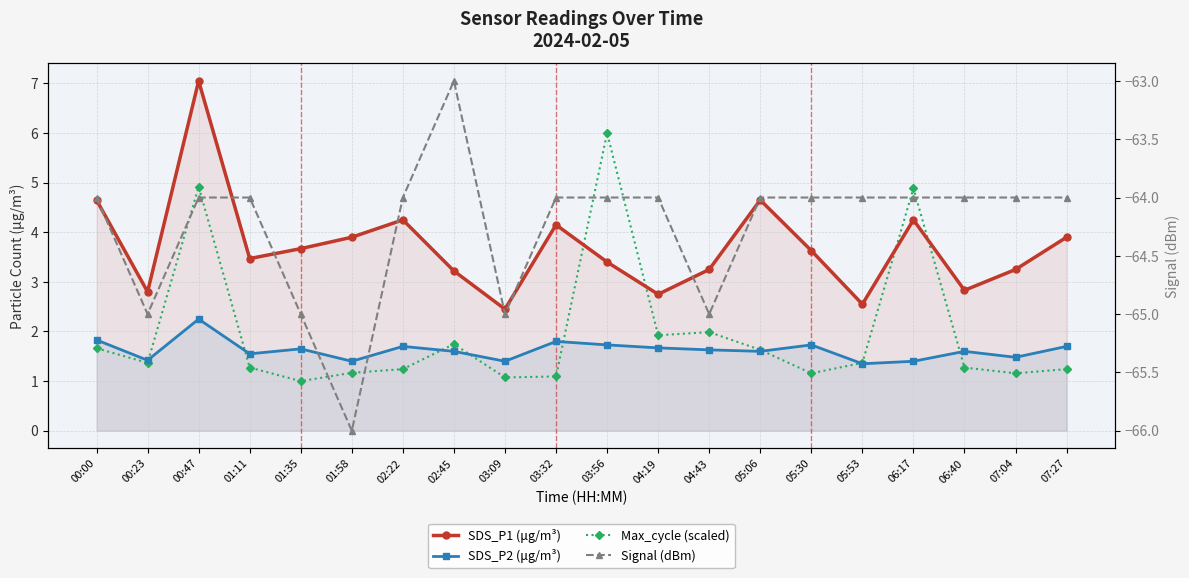

What is the maximum value shown in the chart?

7.0